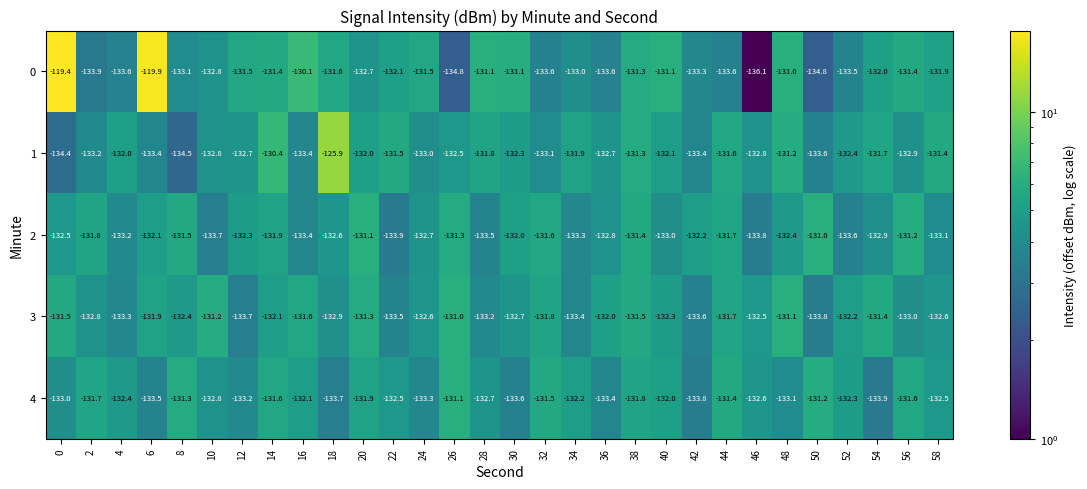

How many data points does each series have?

30